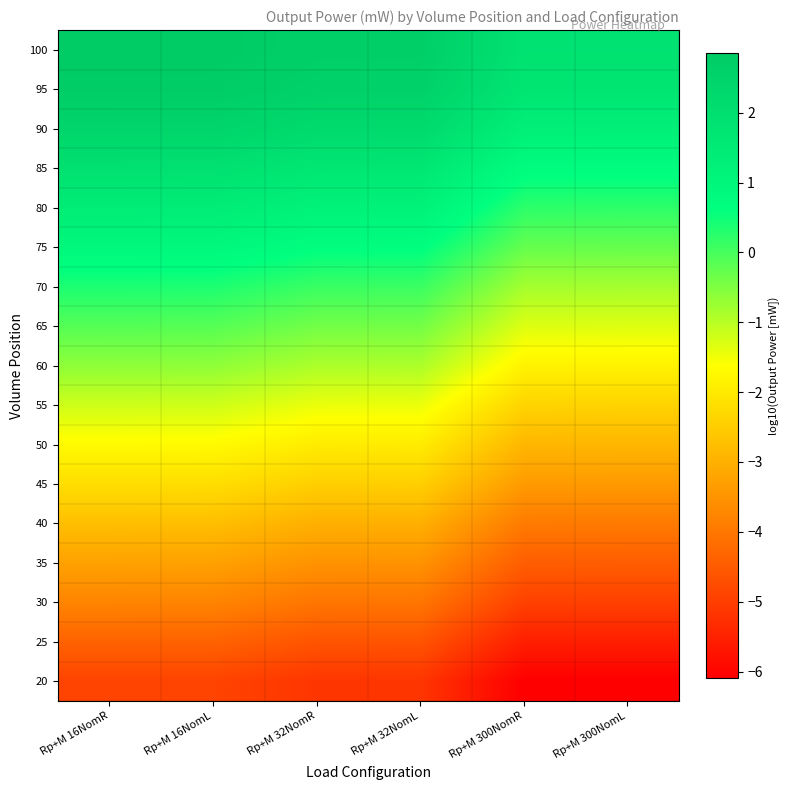

What is the minimum value shown in the chart?

-6.1